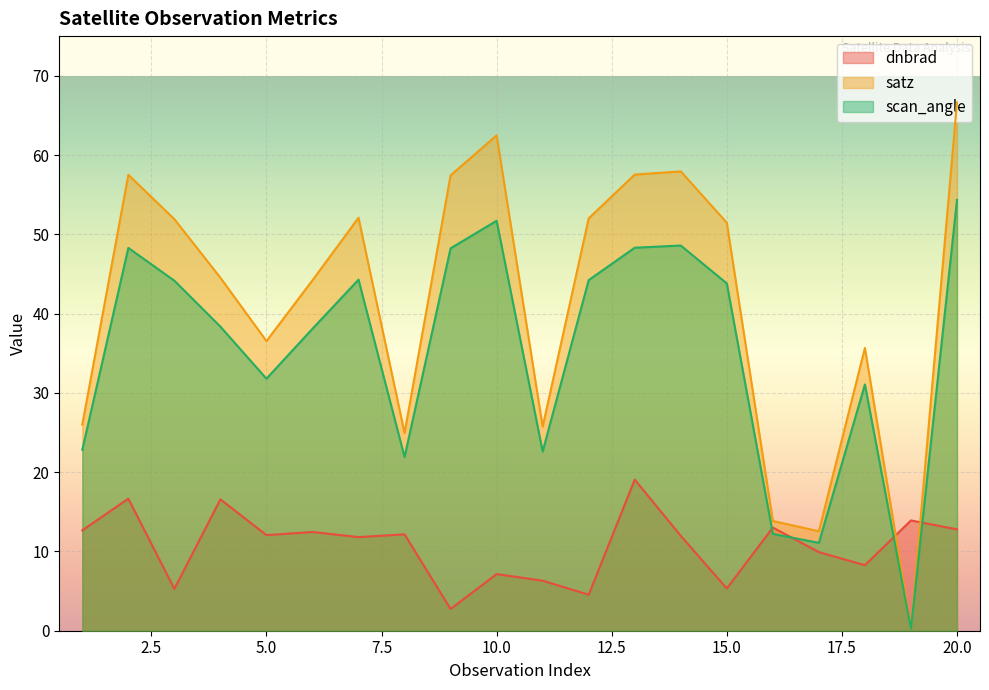

How many data points in dnbrad are less than 12?

10